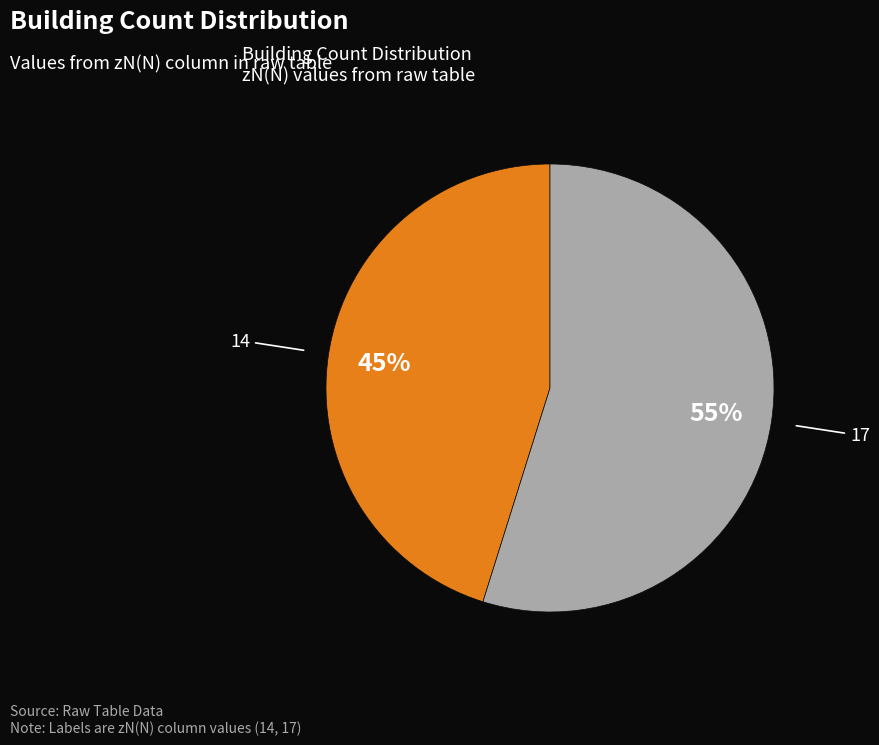

Which category has the smallest portion of the pie?

14